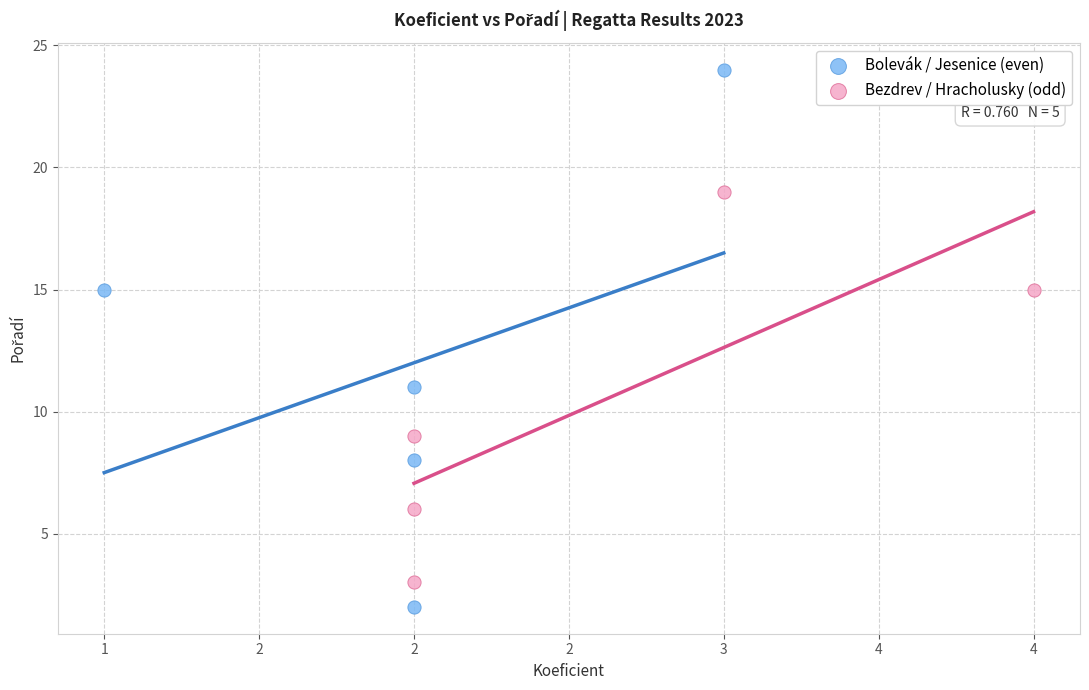

Which series reaches the minimum Y coordinate?

Bolevák / Jesenice (even)